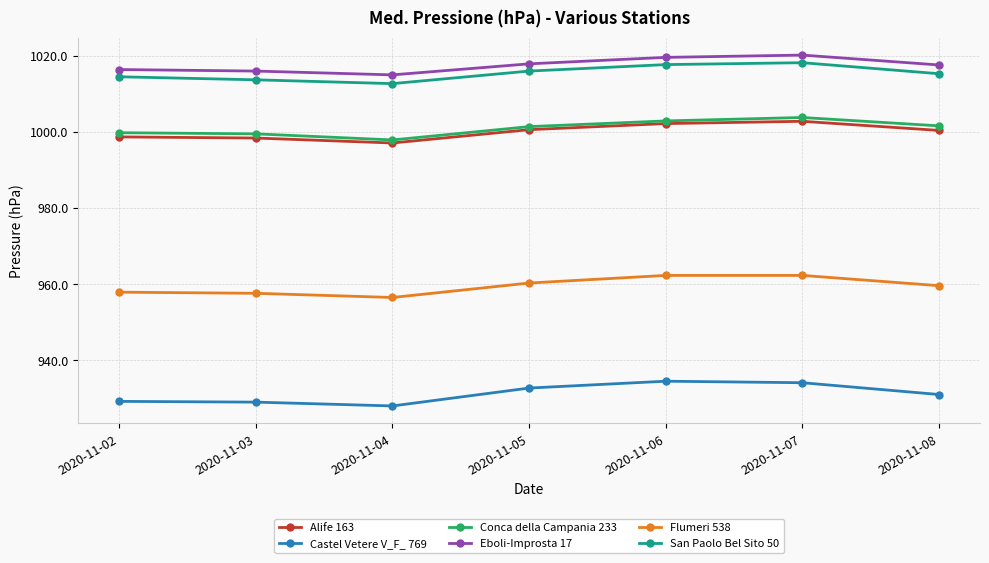

What is the spread (max minus min) of values at 2020-11-02?

87.2